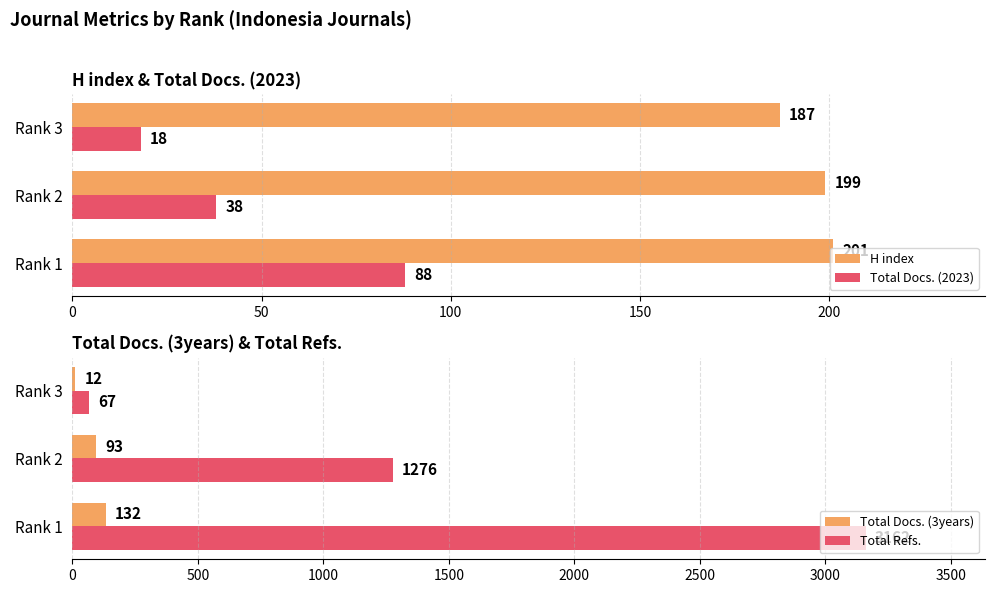

Which category has the highest value in the Total Docs. (3years) series?

Rank 1